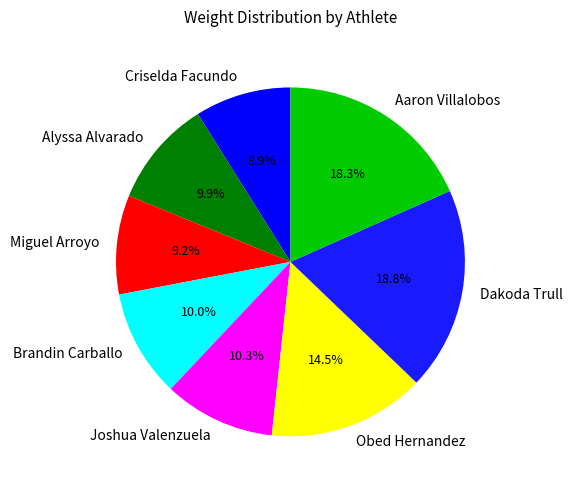

Approximately how many times larger is the value at Joshua Valenzuela compared to Brandin Carballo?

1.0